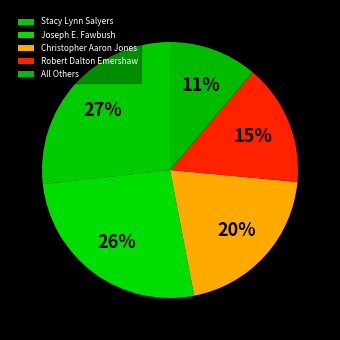

Approximately how many times larger is the value at Robert Dalton Emershaw compared to Joseph E. Fawbush?

0.6